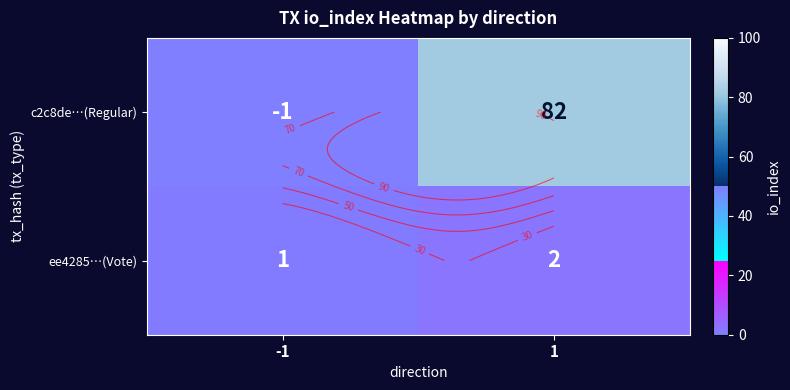

Is it true that ee4285…(Vote) equals 2 at 1?

True